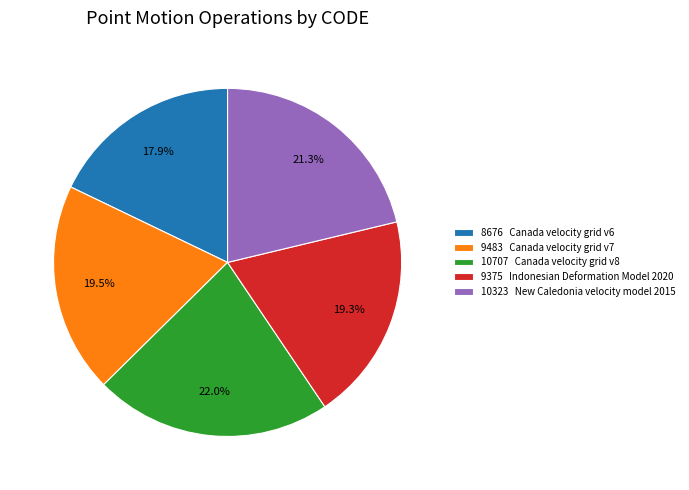

Which has a higher value, 9483 Canada velocity grid v7 or 10323 New Caledonia velocity model 2015?

10323 New Caledonia velocity model 2015